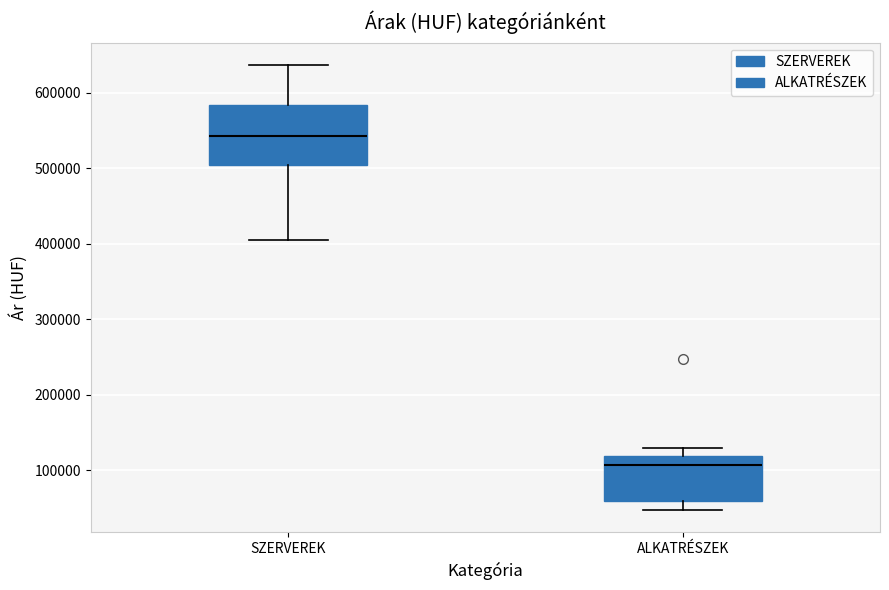

Which box has the lowest median line?

ALKATRÉSZEK